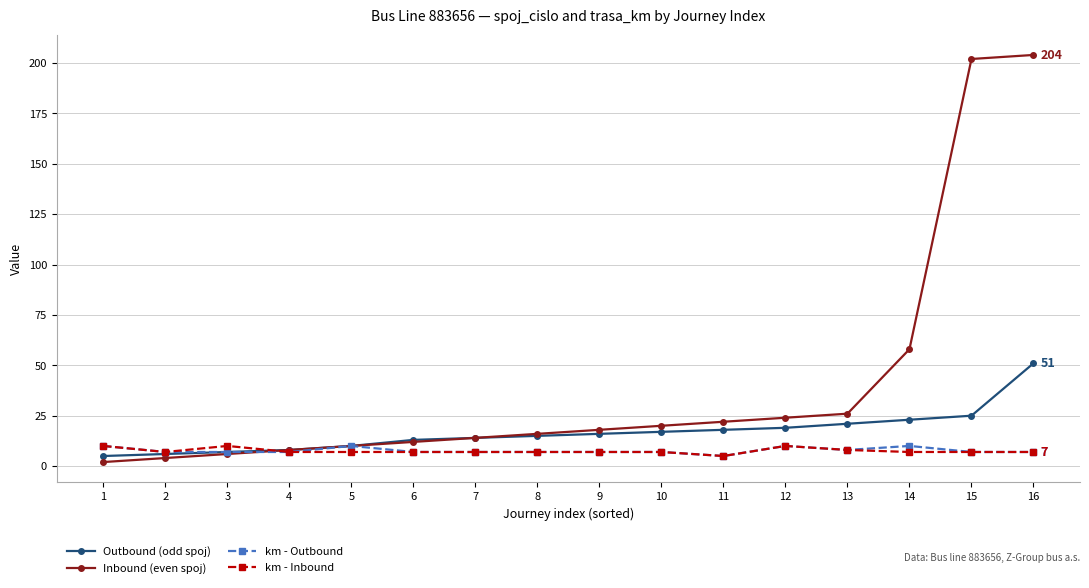

How many lines are shown in the chart?

4